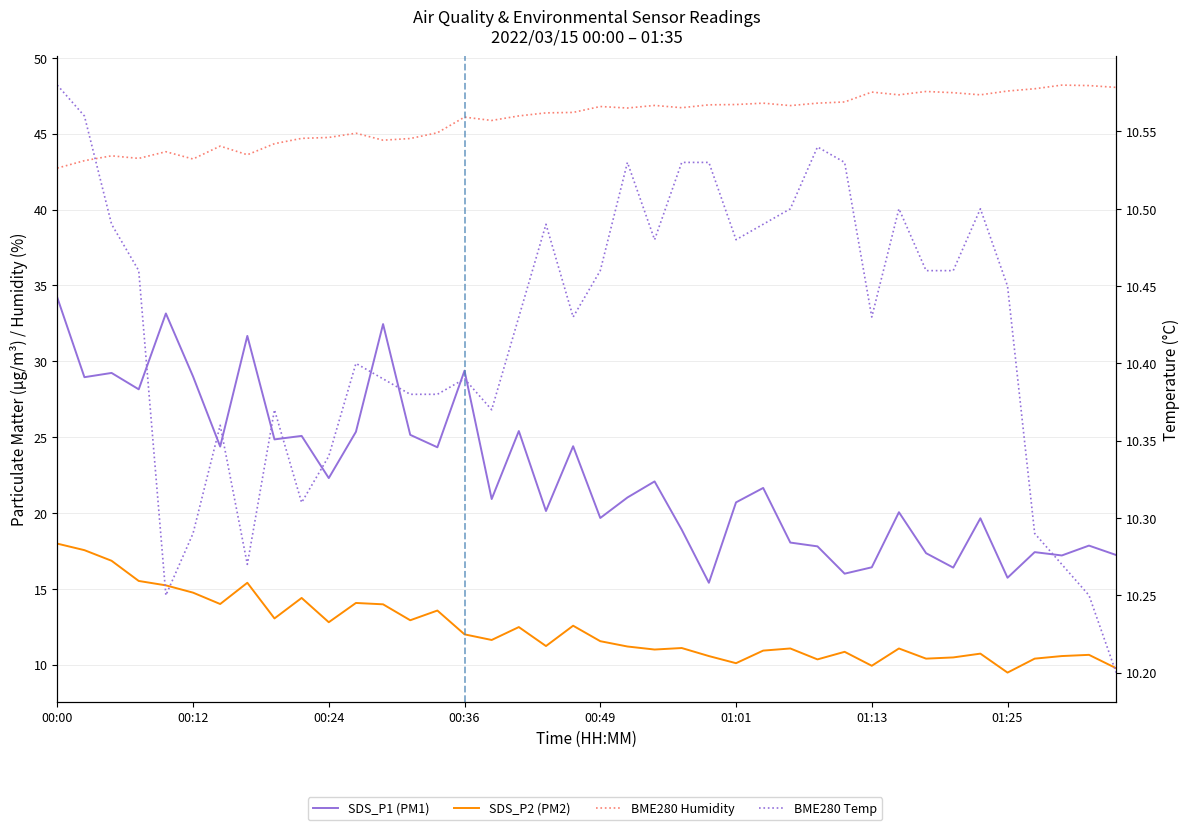

How many data points does each series have?

40